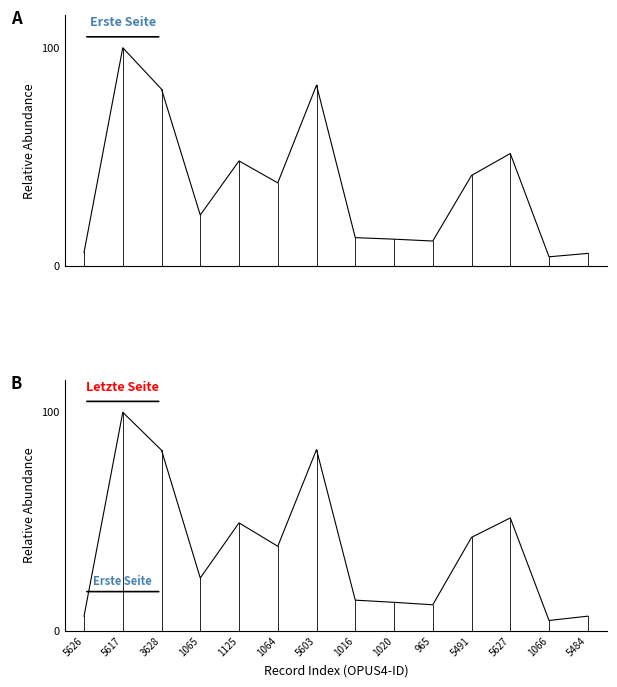

What is the average value of the Erste Seite series?

263